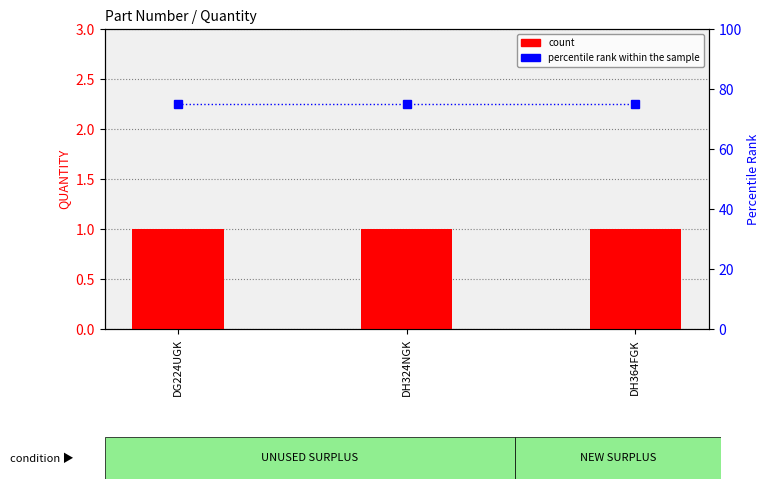

Reading left to right, transcribe all the data shown in this chart.

count: DG224UGK=1	DH324NGK=1	DH364FGK=1
percentile rank within the sample: DG224UGK=75	DH324NGK=75	DH364FGK=75